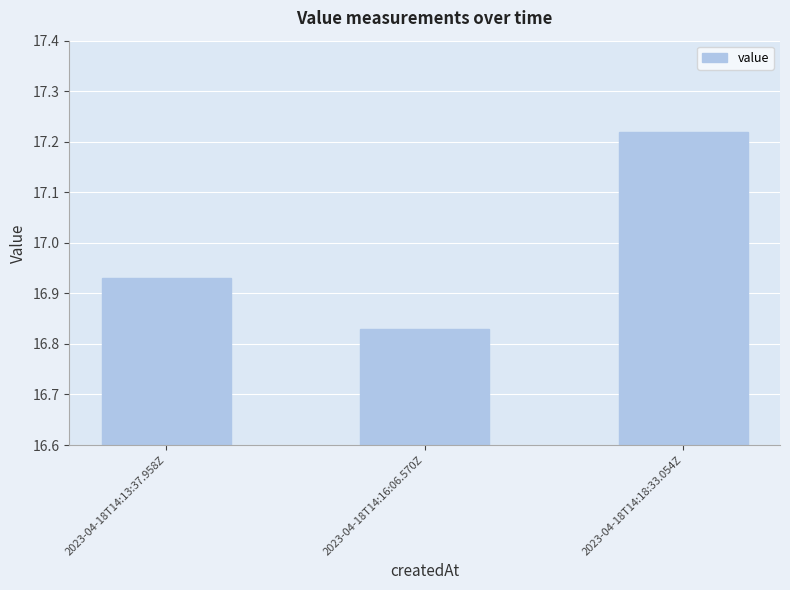

True or false: the data shows 26.3 at 2023-04-18T14:13:37.958Z.

False